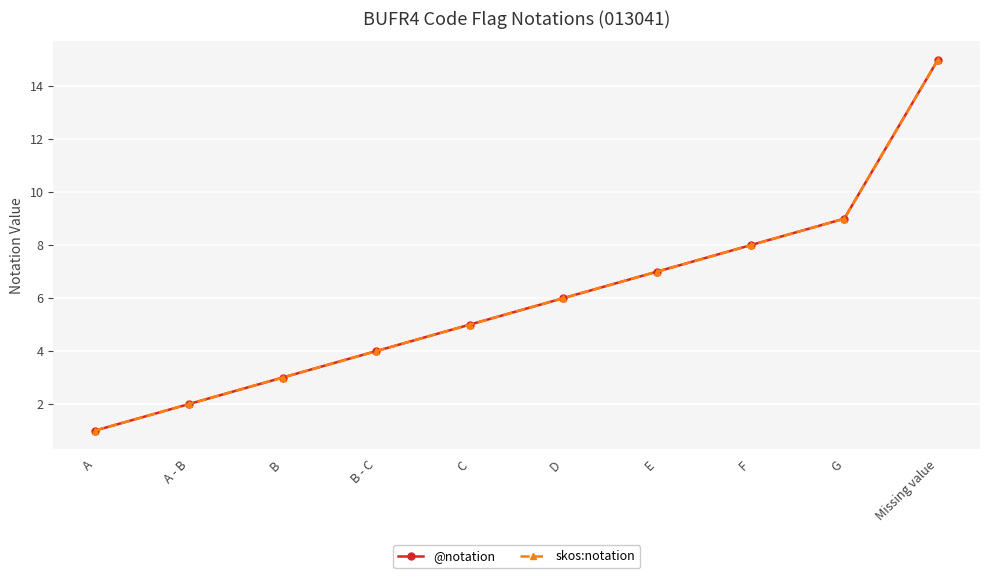

Does the chart have visible grid lines?

Yes